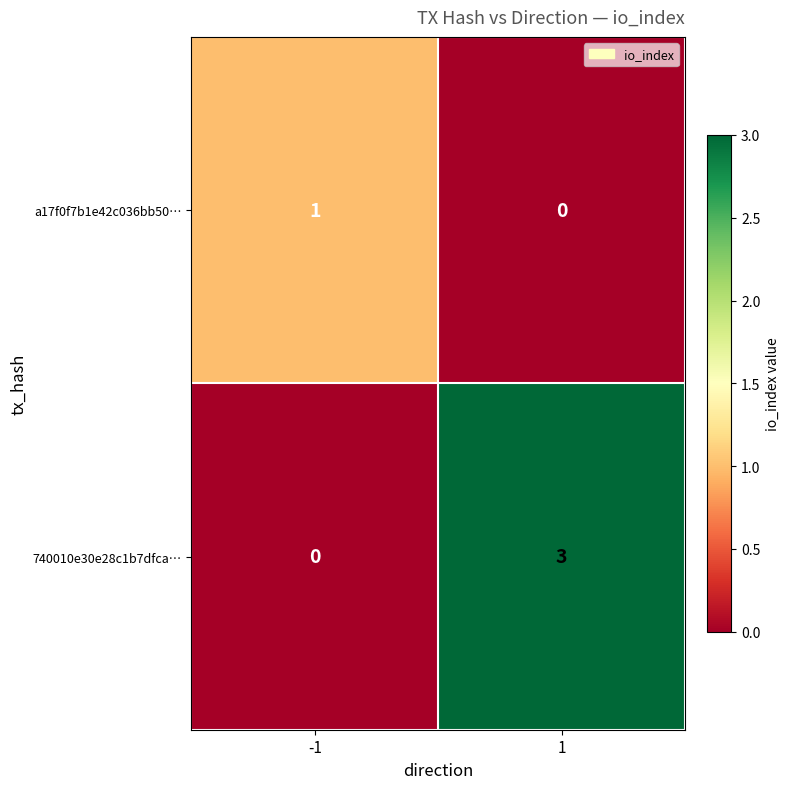

True or false: a17f0f7b1e42c036bb50… has a value of -1 at 1.

False